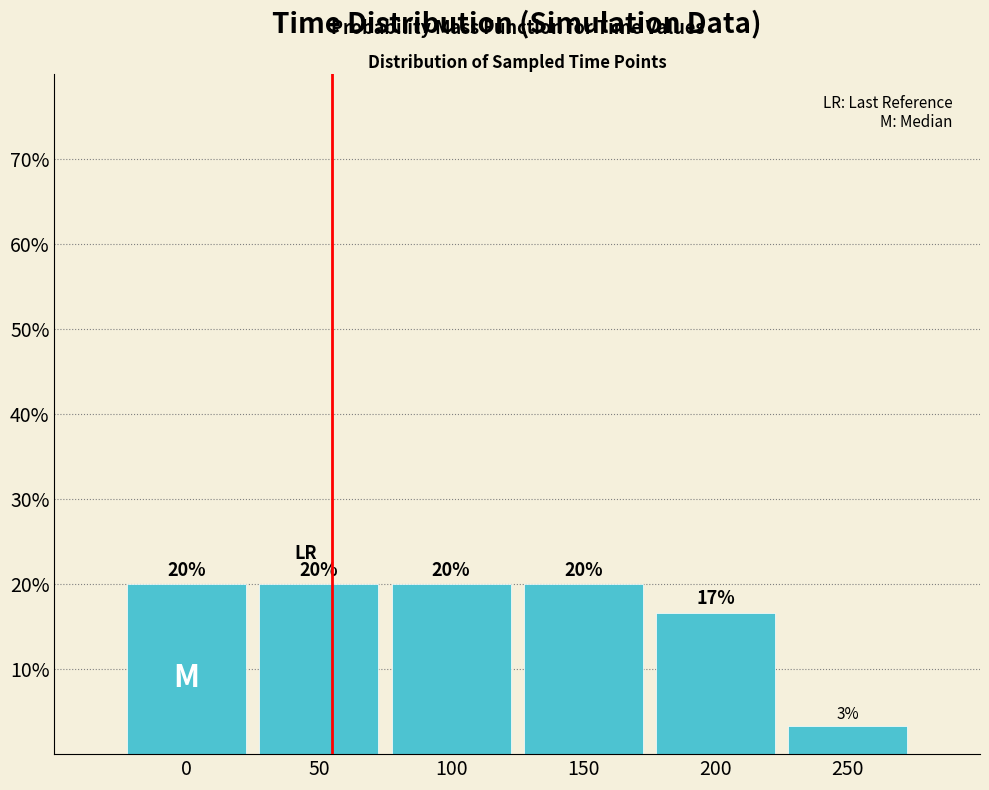

Does the chart contain any negative values?

No